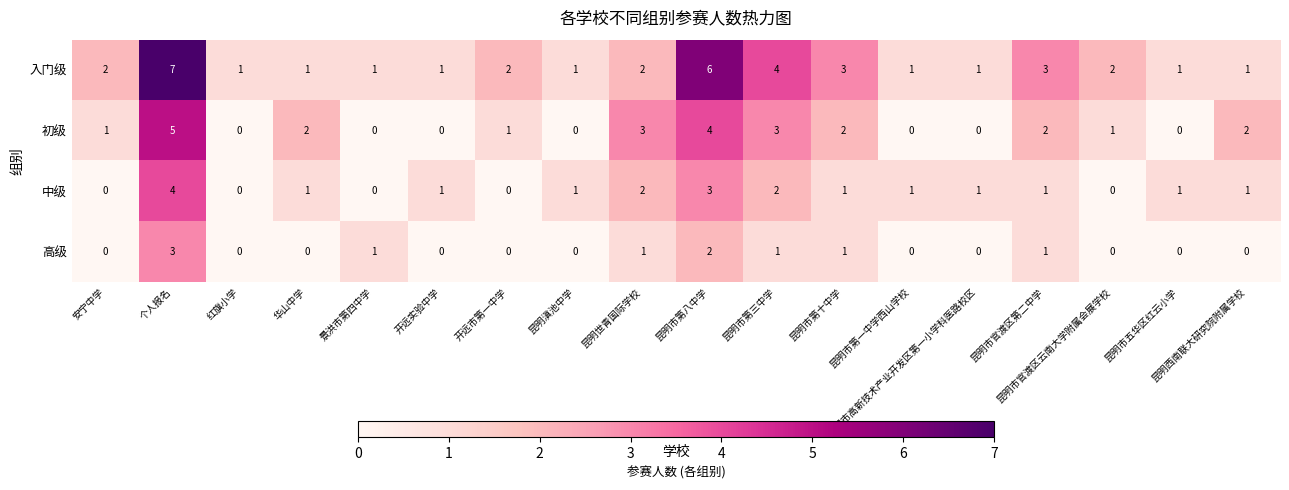

Which label corresponds to the largest value in the chart?

个人报名